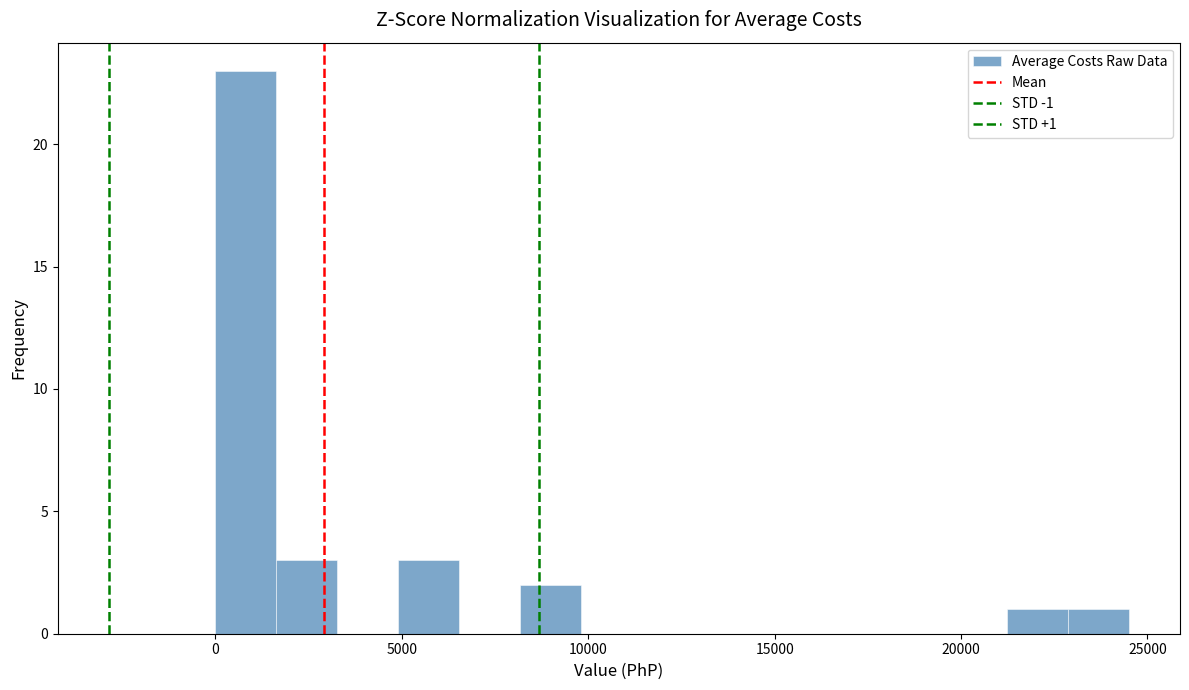

Read against the x-axis, roughly where is the centre of the tallest bar?

1000